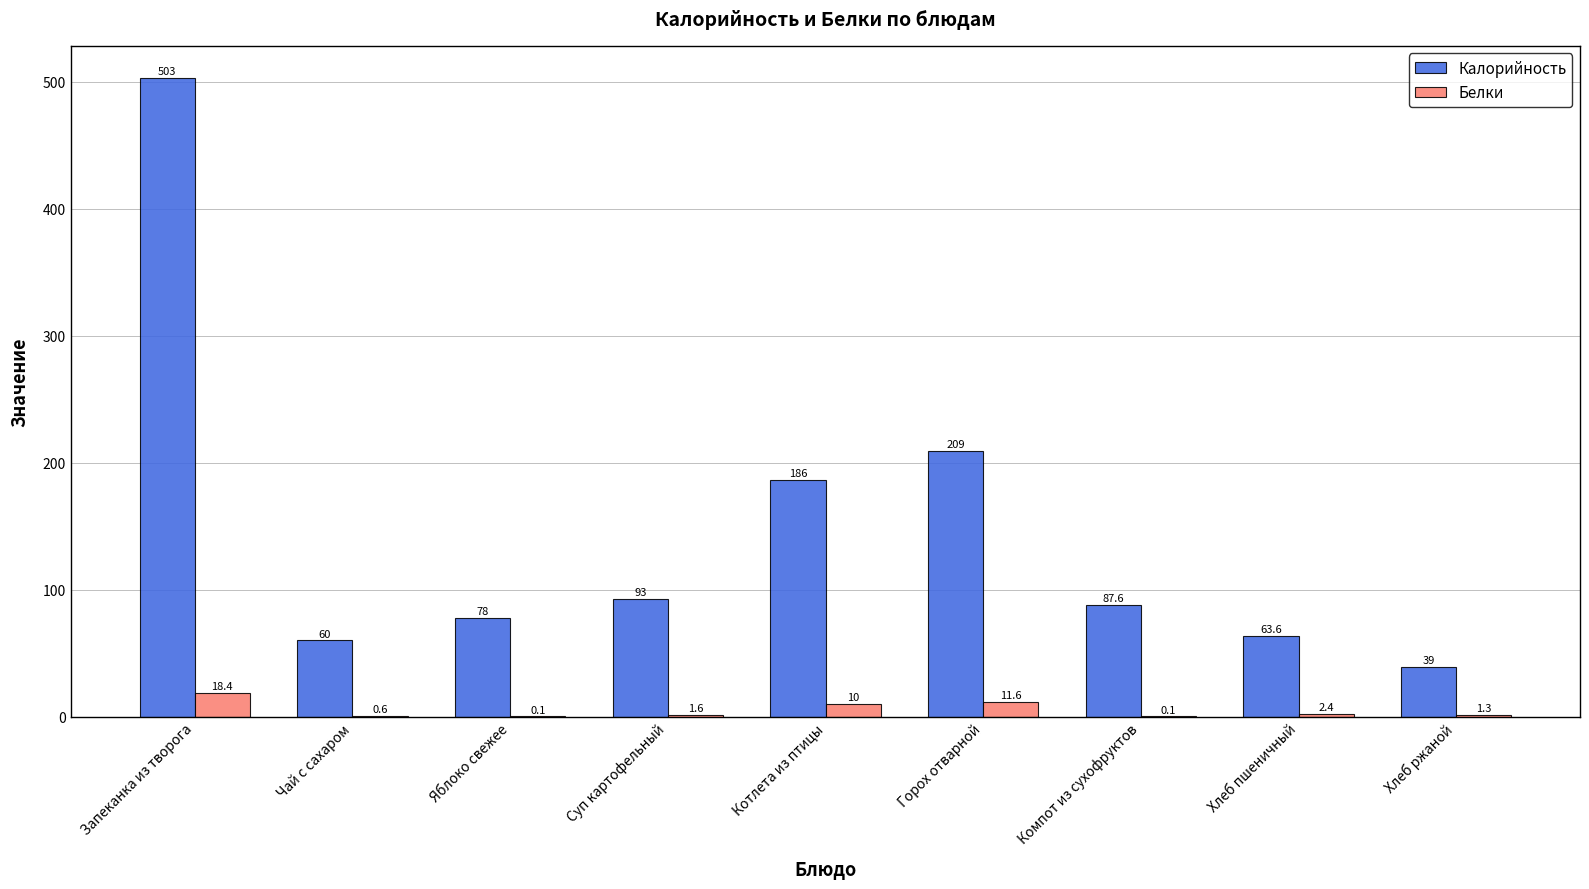

Which category has the highest value across all series?

Запеканка из творога